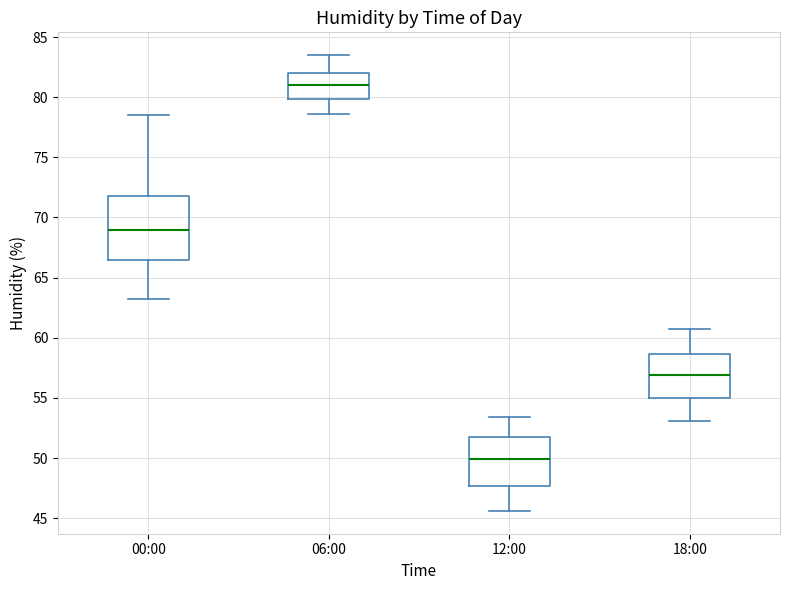

Reading left to right, transcribe this box plot: for each box, give where its median line is, the range the box spans, and where its two whiskers end, as read against the y-axis. The values are not printed on the chart, so give them approximately, as read against the axis.

00:00: median 69.0, box 66.5 to 72.0, whiskers 63.0 to 78.5
06:00: median 81.0, box 80.0 to 82.0, whiskers 78.5 to 83.5
12:00: median 50.0, box 47.5 to 52.0, whiskers 45.5 to 53.5
18:00: median 57.0, box 55.0 to 58.5, whiskers 53.0 to 60.5